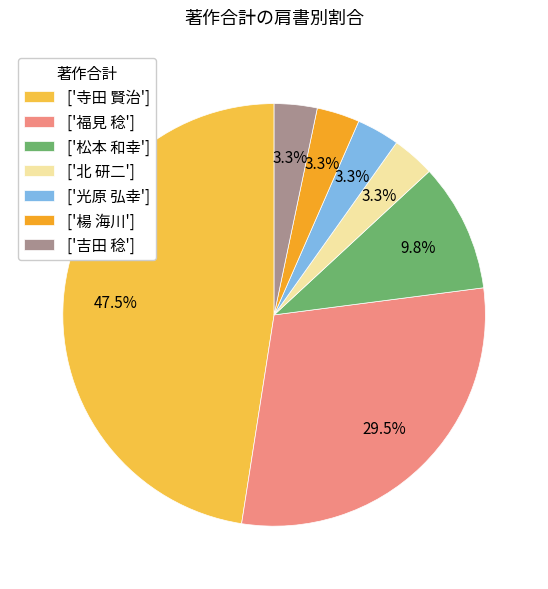

What is the largest slice in the pie chart?

['寺田 賢治']